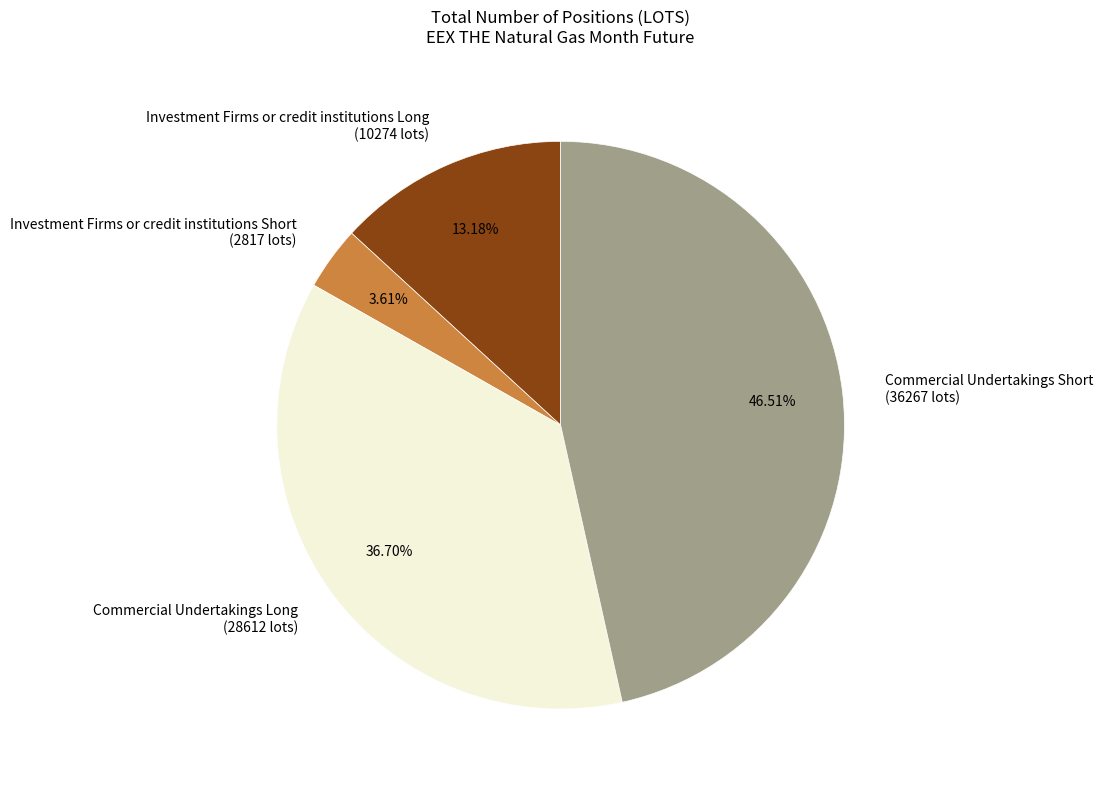

Approximately how many times larger is the value at Commercial Undertakings Long (28612 lots) compared to Investment Firms or credit institutions Short (2817 lots)?

10.2